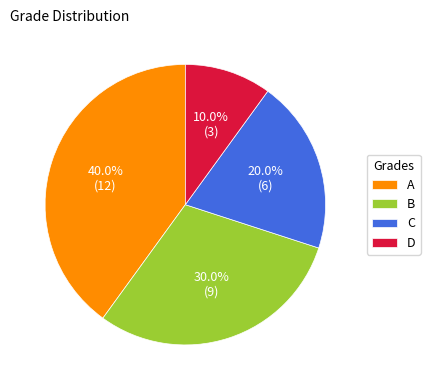

Is it true that B is 21% of the pie?

False